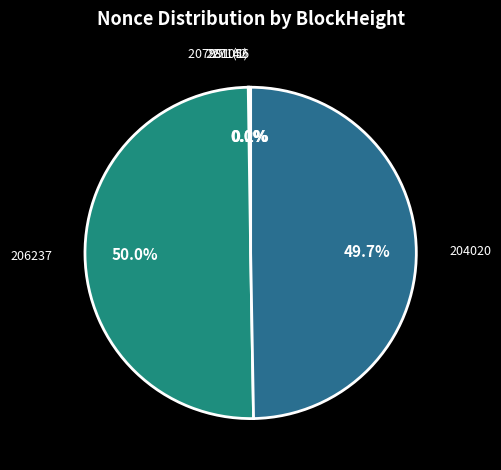

To the nearest percent, what is the difference between the largest and smallest slice percentages?

50%